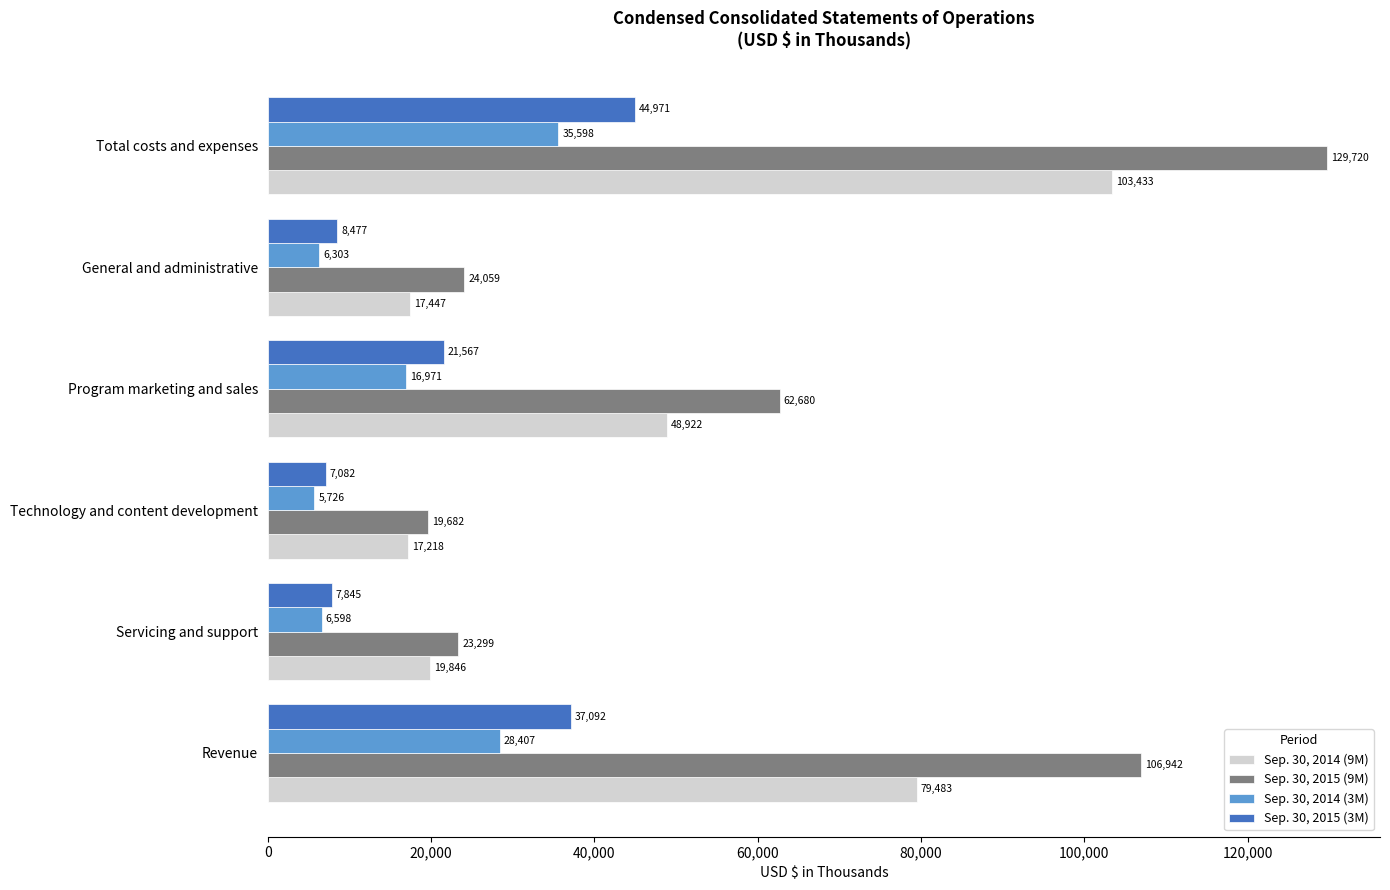

Which series has the largest range (max minus min)?

Sep. 30, 2015 (9M)